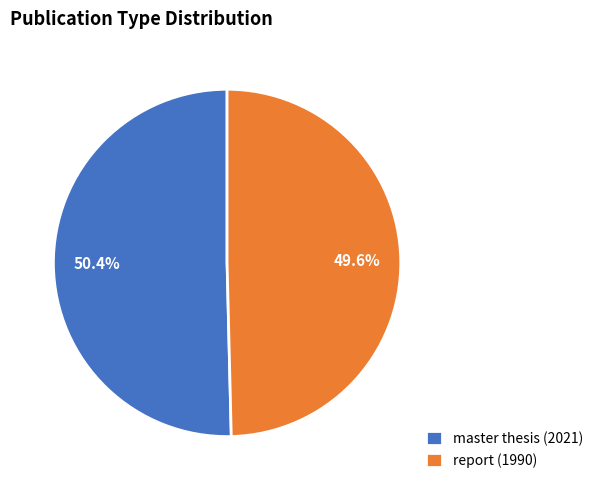

Is it true that report (1990) is 50% of the pie?

True